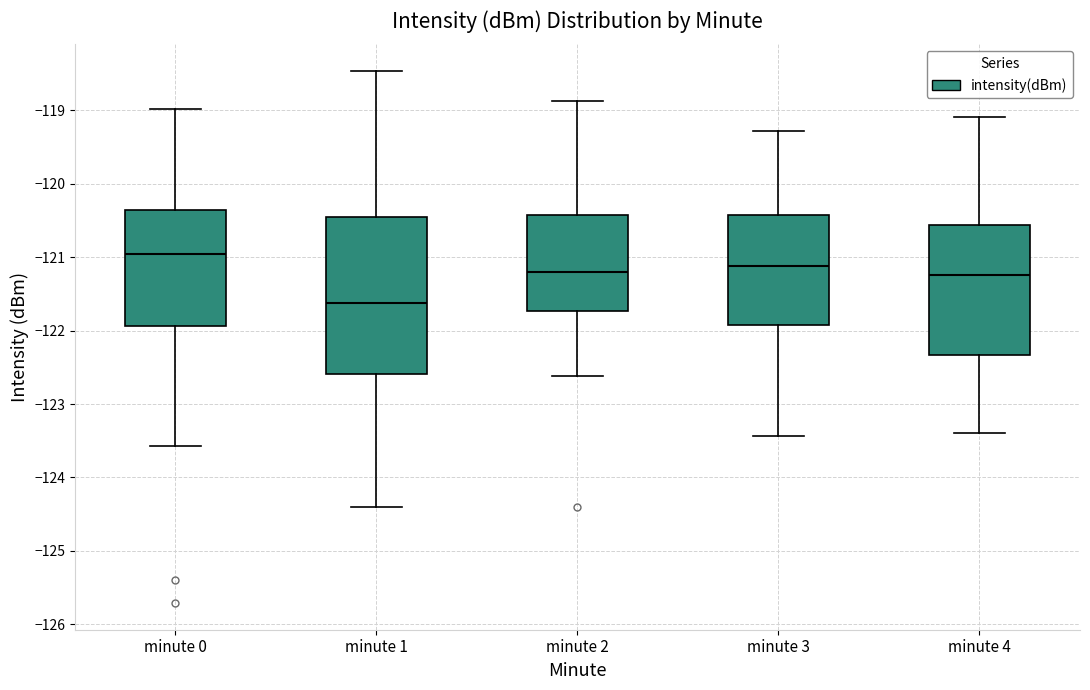

Comparing the boxes themselves (not the whiskers), which one is the tallest?

minute 1